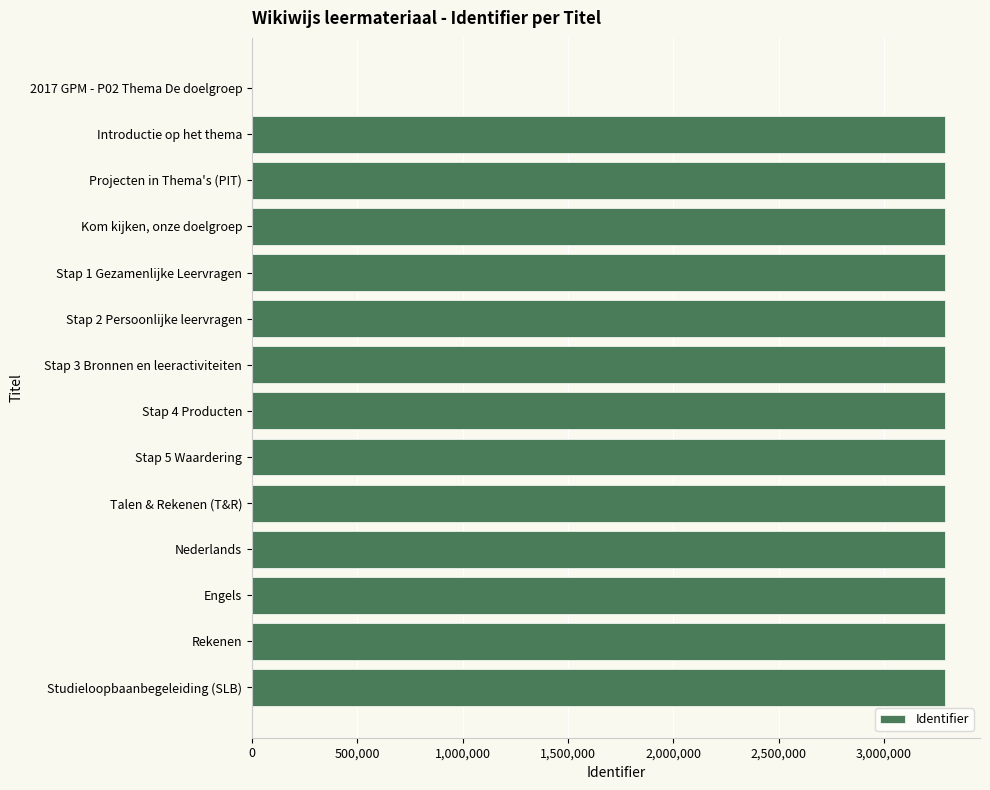

What is the ratio of the value at Stap 5 Waardering to the value at Nederlands?

1.0